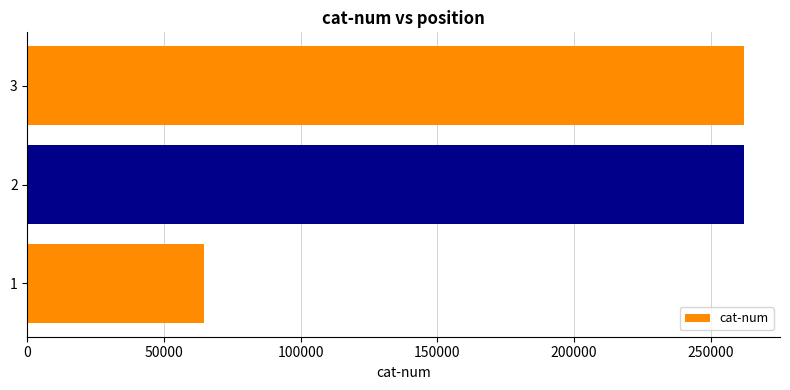

What is the change in value from 1 to 3?

+197821